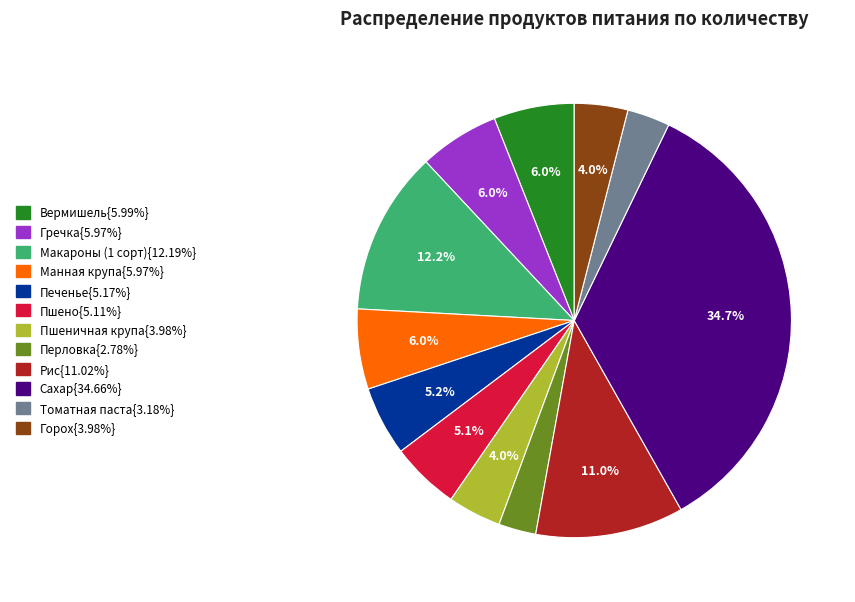

Does any single category account for the majority?

No